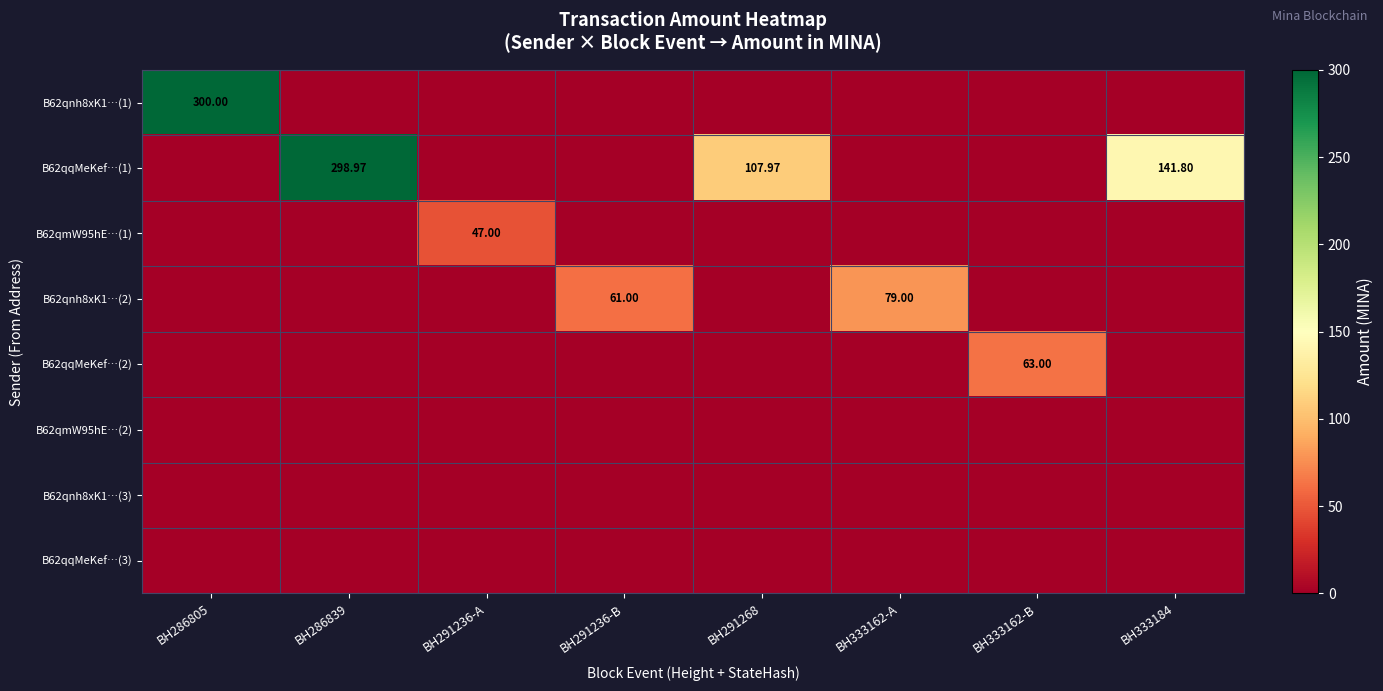

How many values in the B62qqMeKef…(2) series exceed 0?

1